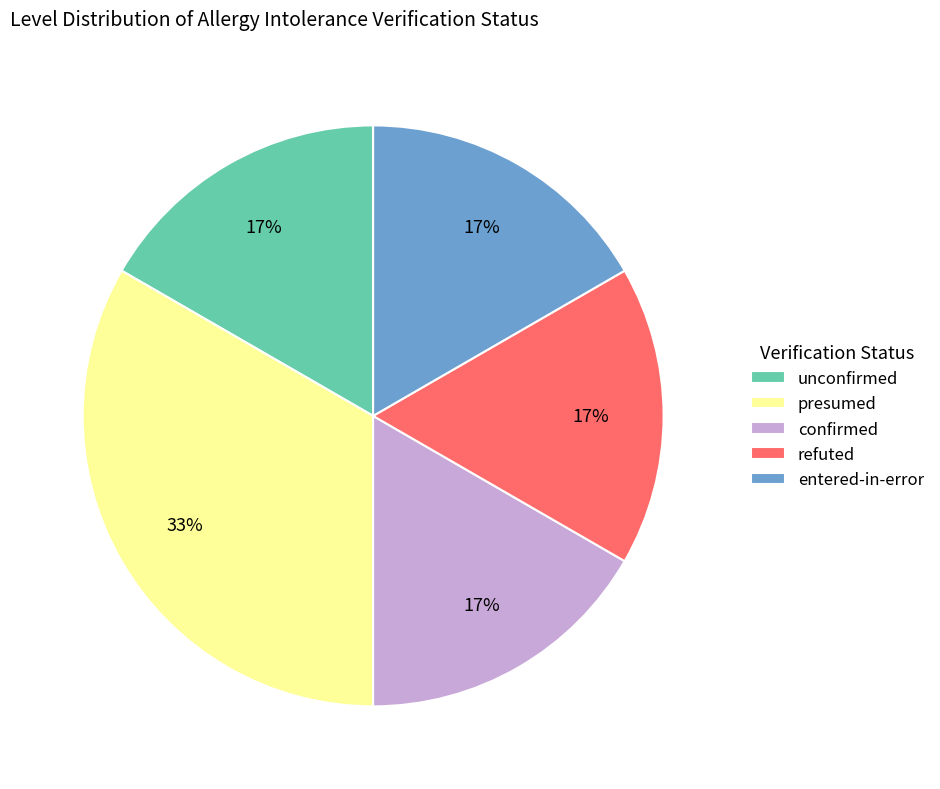

To the nearest percent, what is the average slice percentage?

20%